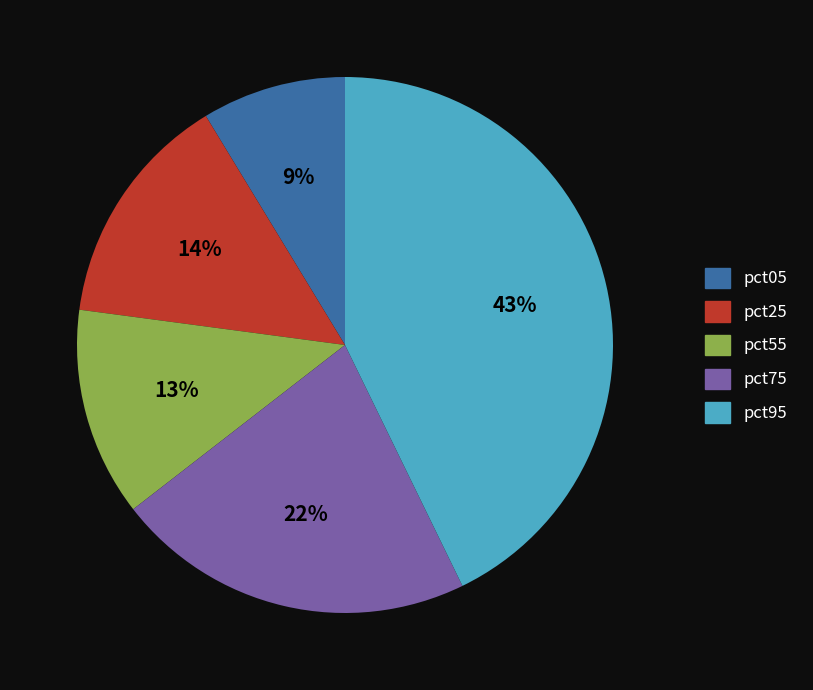

Does pct05 account for over 50% of the chart?

No